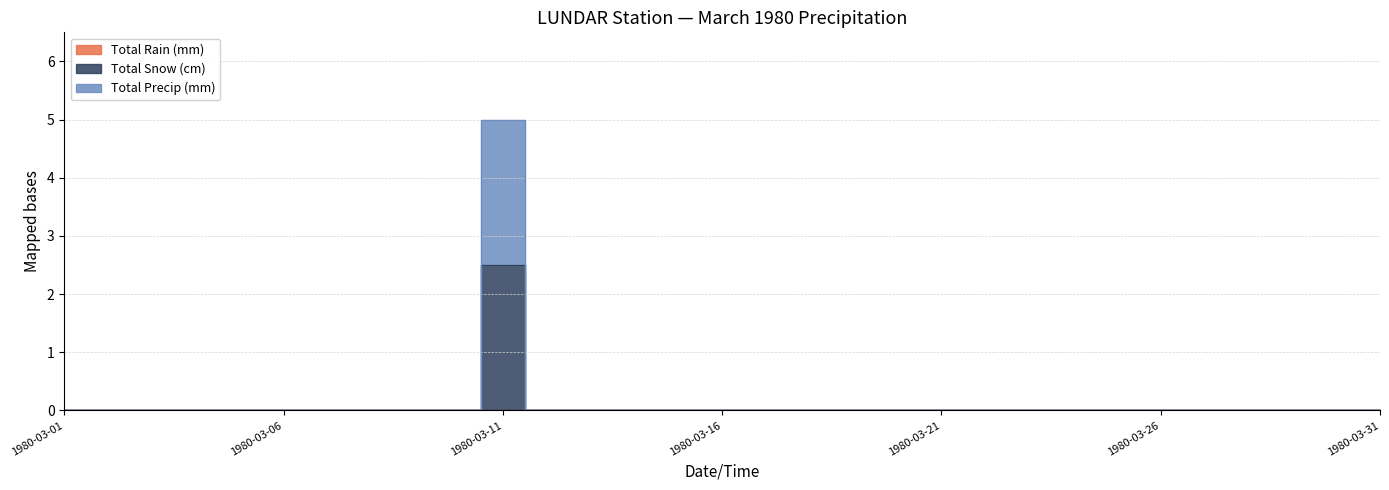

List the series in order of their peak value, lowest first.

Total Snow (cm), Total Precip (mm)